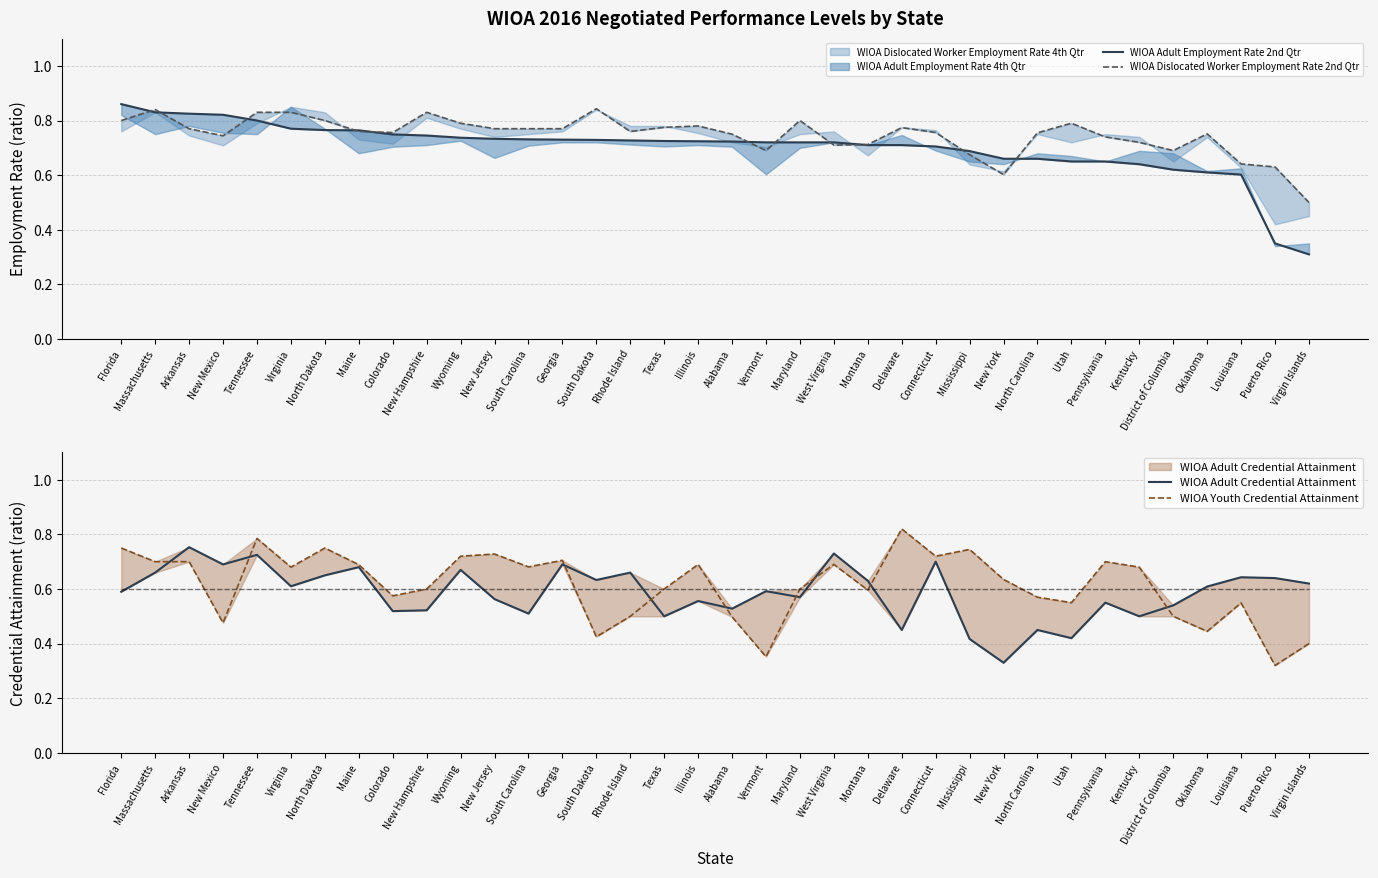

How many interior local valleys does the WIOA Adult Credential Attainment series have?

12